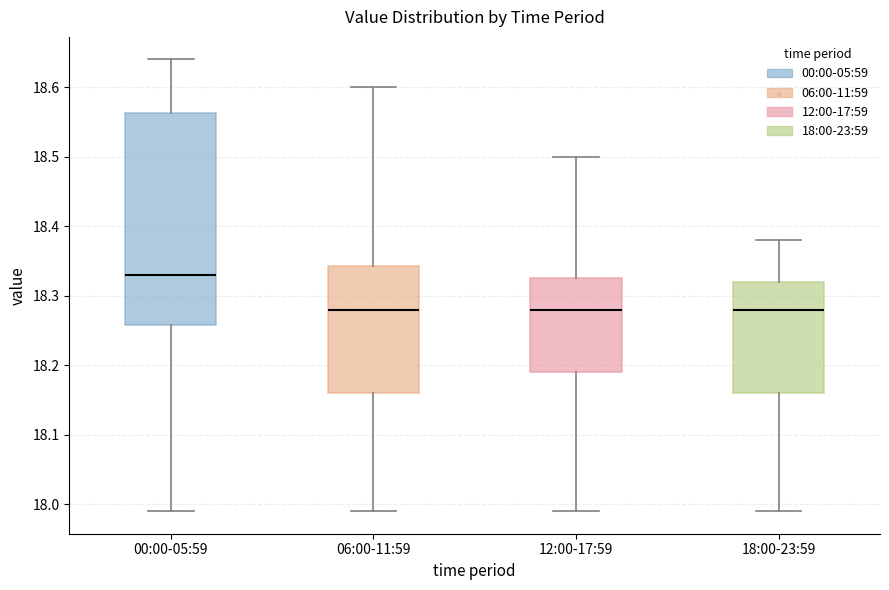

Where does the median line of the box for 12:00-17:59 sit on the y-axis? The values are not printed on the chart, so give them approximately, as read against the axis.

18.28